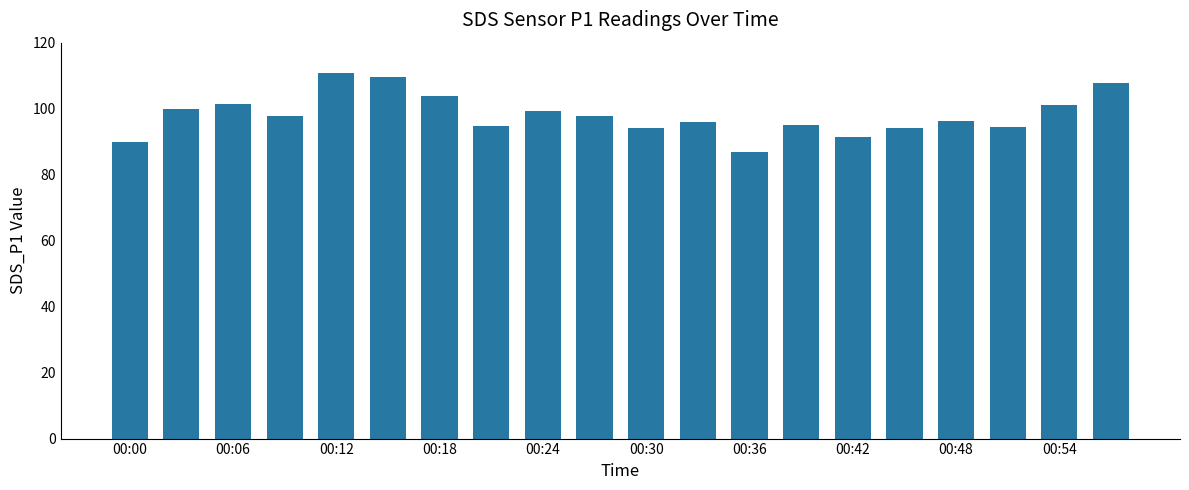

What is the smallest value displayed?

86.8